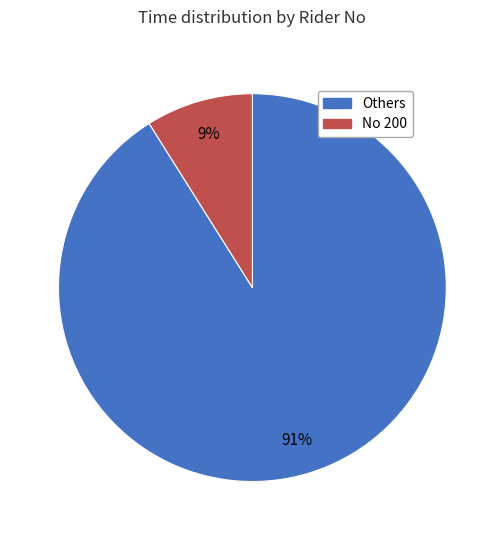

To the nearest percent, what is the difference between the largest and smallest slice percentages?

82%